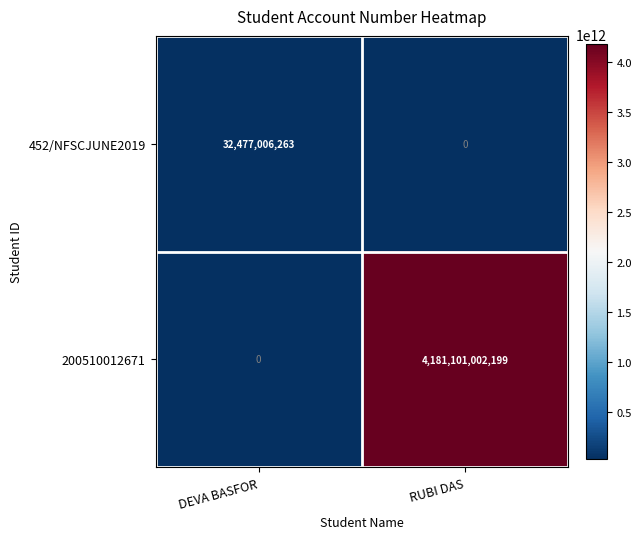

Rank the series at RUBI DAS from lowest to highest value.

452/NFSCJUNE2019, 200510012671